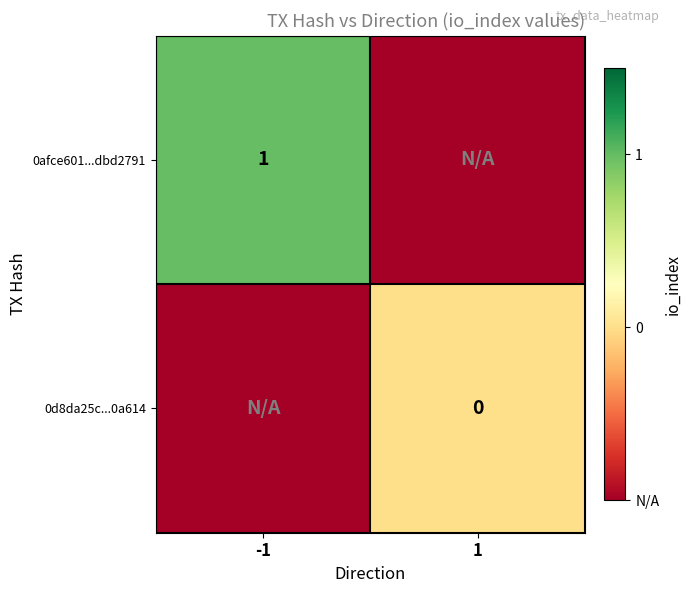

The 0afce601...dbd2791 series shows 1 at -1. True or false?

True